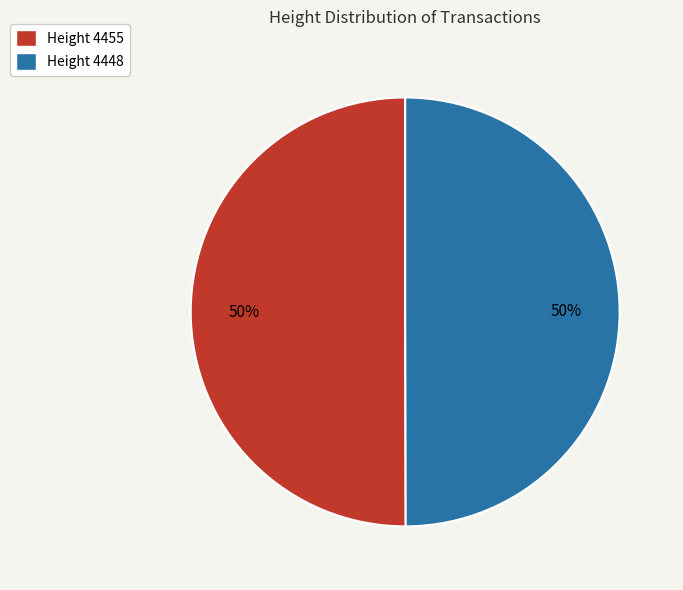

To the nearest percent, what is the average slice percentage?

50%